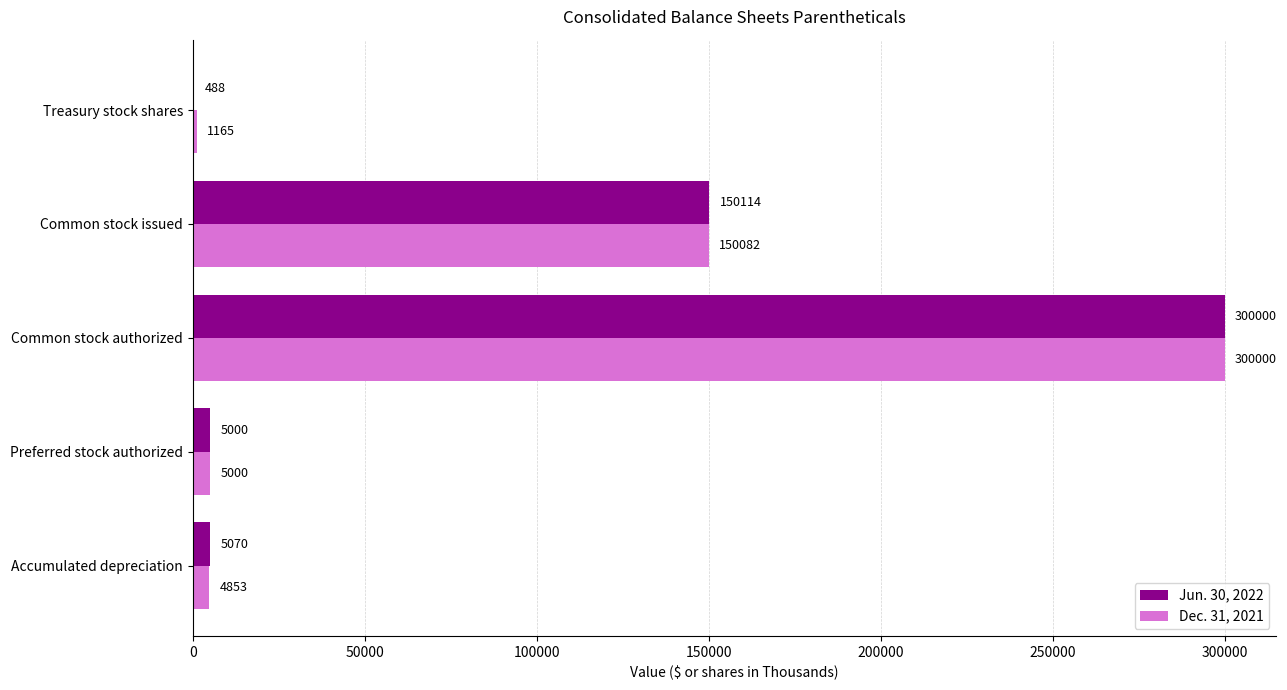

Where is Dec. 31, 2021 nearest to the value 150582?

Common stock issued